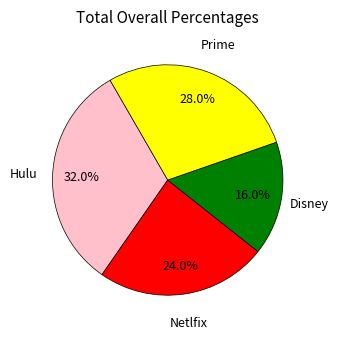

Does any single category account for the majority?

No